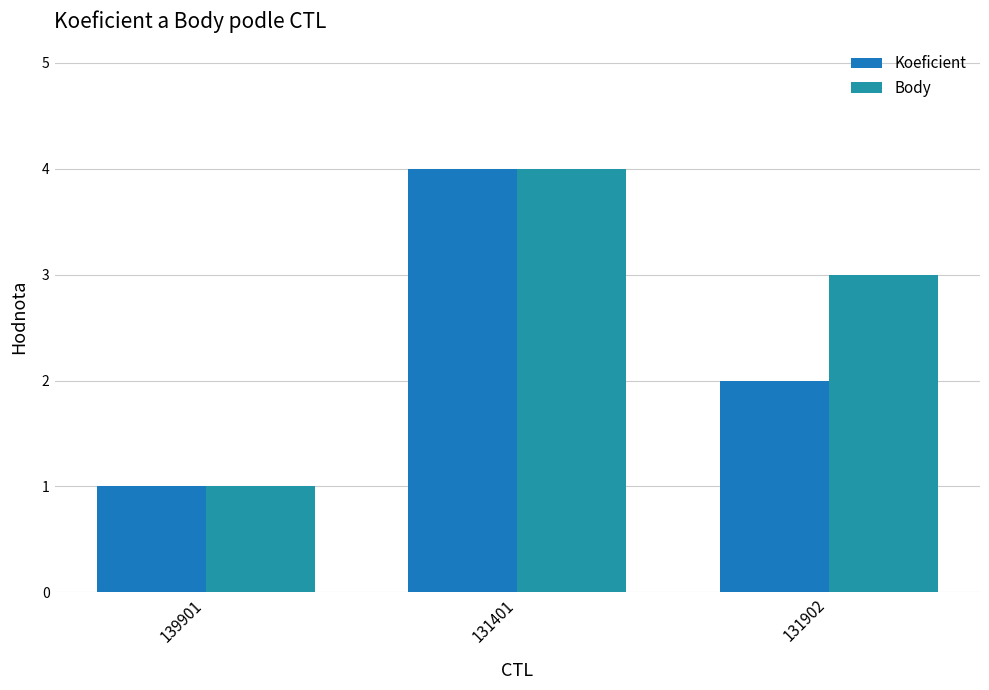

Is the value of Koeficient at 131401 greater than the value of Body at 131401?

No